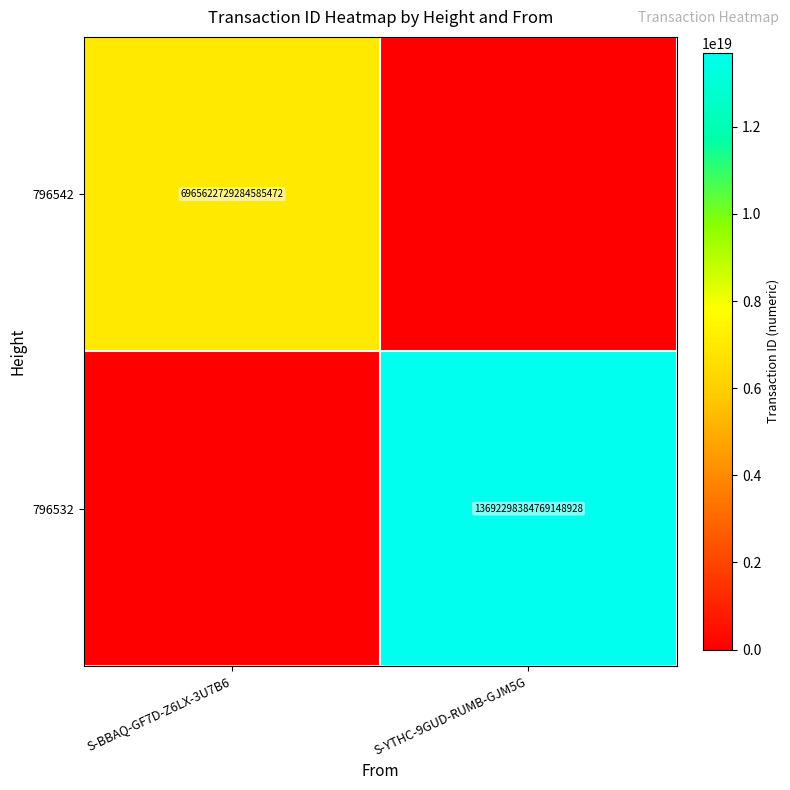

Is it true that 796542 equals 1944723045496170752 at S-BBAQ-GF7D-Z6LX-3U7B6?

False